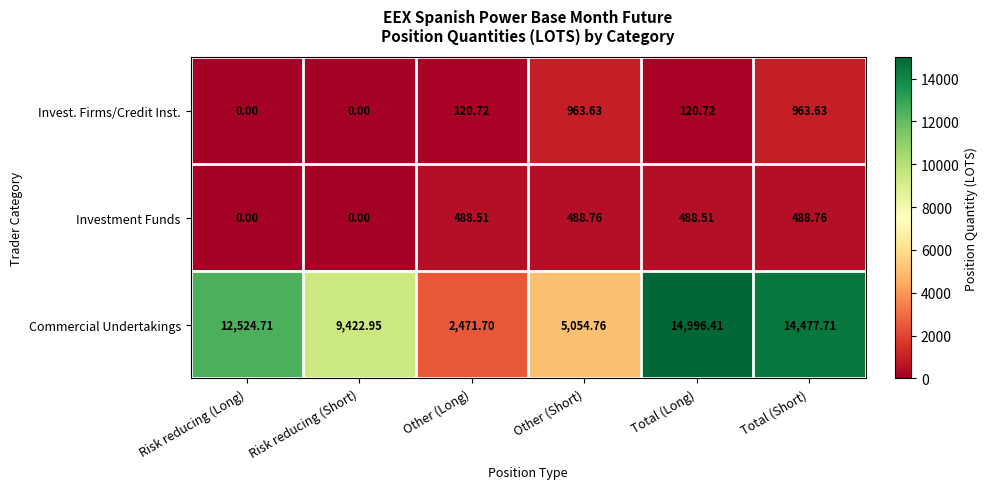

Which series has the widest spread of values?

Commercial Undertakings